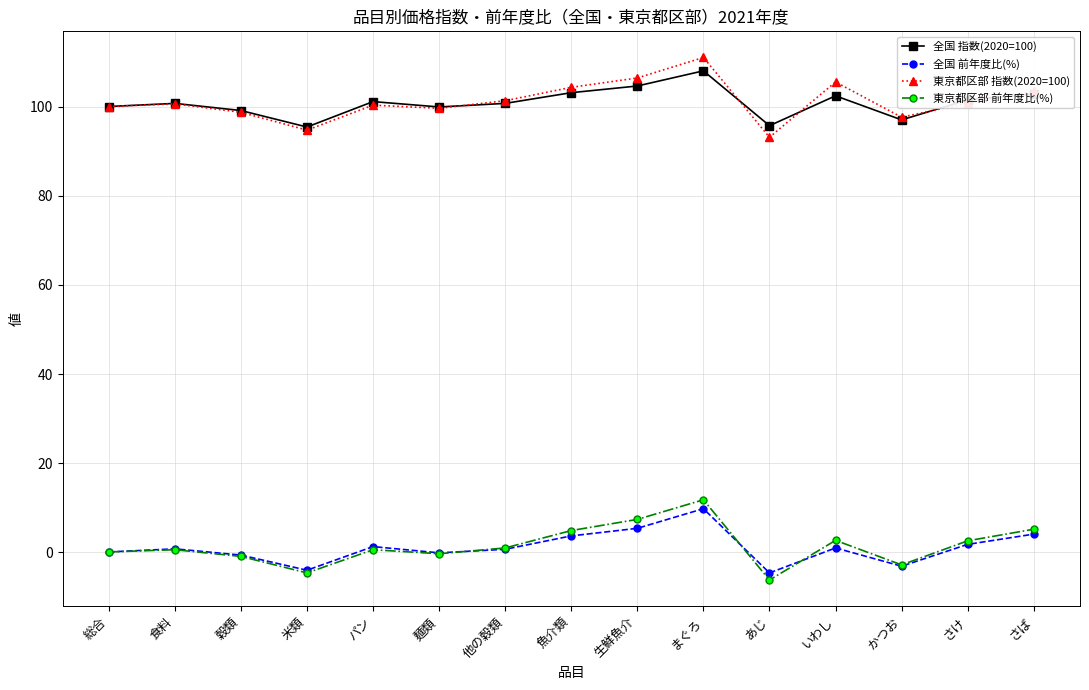

Which category has the highest value across all series?

まぐろ